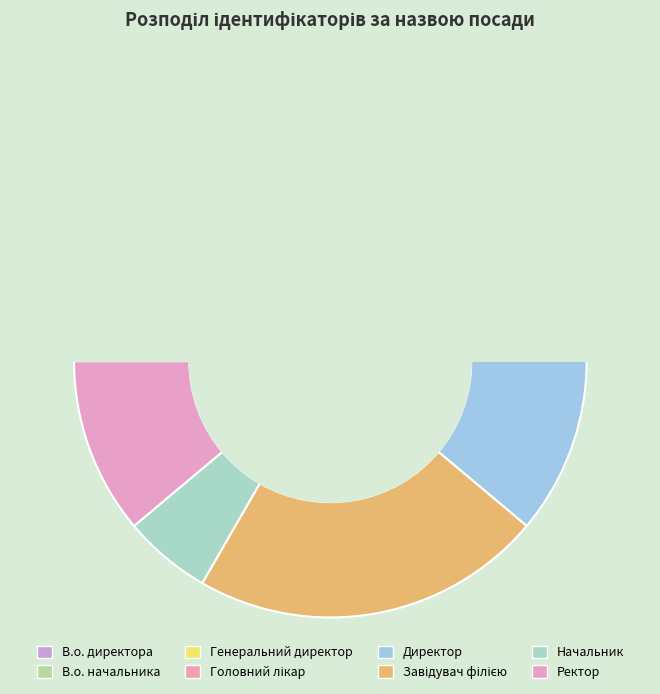

Approximately how many times larger is the value at Завідувач філією compared to Головний лікар?

2.7